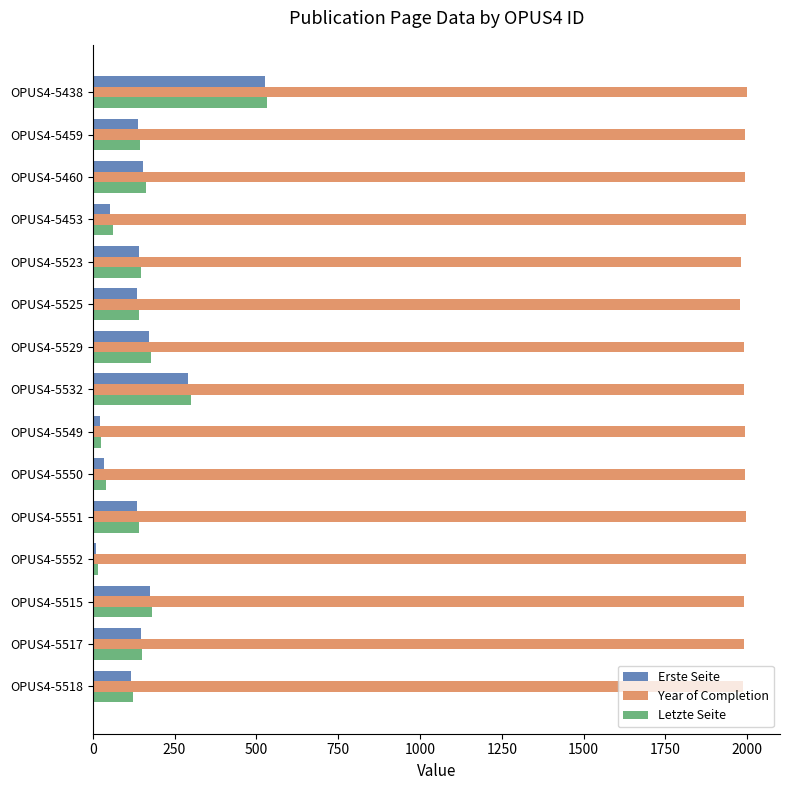

The Erste Seite series shows 155 at OPUS4-5460. True or false?

True